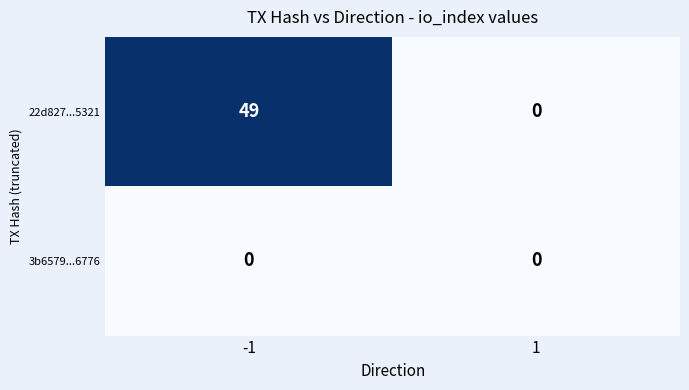

Reading left to right, list all the values displayed in this chart.

22d827...5321: -1=49	1=0
3b6579...6776: -1=0	1=0